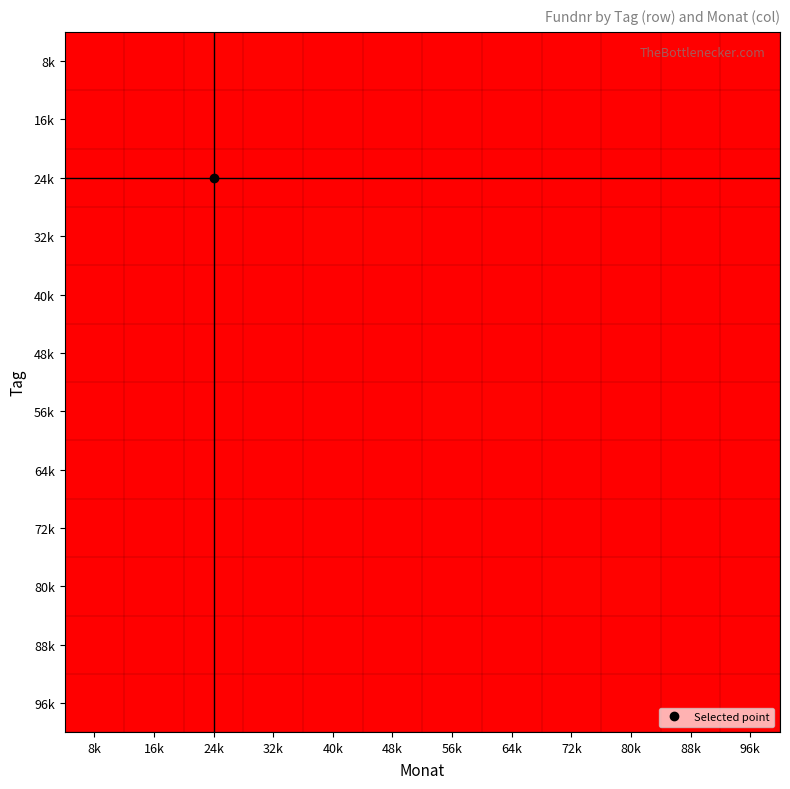

Reading right to left, what are all the values shown in this chart?

8k: 96k=1.0	88k=1.0	80k=1.0	72k=1.0	64k=1.0	56k=0.0	48k=0.0	40k=0.0	32k=0.0	24k=0.0	16k=0.0	8k=0.0
16k: 96k=1.0	88k=1.0	80k=1.0	72k=1.0	64k=1.0	56k=1.0	48k=1.0	40k=1.0	32k=1.0	24k=1.0	16k=1.0	8k=1.0
24k: 96k=1.0	88k=1.0	80k=1.0	72k=1.0	64k=1.0	56k=1.0	48k=1.0	40k=1.0	32k=1.0	24k=1.0	16k=1.0	8k=1.0
32k: 96k=1.0	88k=1.0	80k=1.0	72k=0.0	64k=0.0	56k=0.0	48k=0.0	40k=0.0	32k=0.0	24k=0.0	16k=1.0	8k=1.0
40k: 96k=1.0	88k=1.0	80k=1.0	72k=1.0	64k=1.0	56k=1.0	48k=1.0	40k=1.0	32k=1.0	24k=1.0	16k=1.0	8k=1.0
48k: 96k=1.0	88k=1.0	80k=1.0	72k=1.0	64k=1.0	56k=1.0	48k=1.0	40k=1.0	32k=1.0	24k=1.0	16k=1.0	8k=1.0
56k: 96k=1.0	88k=0.0	80k=0.0	72k=0.0	64k=0.0	56k=0.0	48k=0.0	40k=0.0	32k=1.0	24k=1.0	16k=1.0	8k=1.0
64k: 96k=1.0	88k=1.0	80k=1.0	72k=1.0	64k=1.0	56k=1.0	48k=1.0	40k=1.0	32k=1.0	24k=1.0	16k=1.0	8k=1.0
72k: 96k=1.0	88k=1.0	80k=1.0	72k=1.0	64k=1.0	56k=1.0	48k=1.0	40k=1.0	32k=1.0	24k=1.0	16k=1.0	8k=1.0
80k: 96k=0.0	88k=0.0	80k=0.0	72k=0.0	64k=0.0	56k=0.0	48k=1.0	40k=1.0	32k=1.0	24k=1.0	16k=1.0	8k=1.0
88k: 96k=1.0	88k=1.0	80k=1.0	72k=1.0	64k=1.0	56k=1.0	48k=1.0	40k=1.0	32k=1.0	24k=1.0	16k=1.0	8k=0.0
96k: 96k=1.0	88k=1.0	80k=1.0	72k=1.0	64k=1.0	56k=1.0	48k=1.0	40k=1.0	32k=1.0	24k=1.0	16k=1.0	8k=1.0